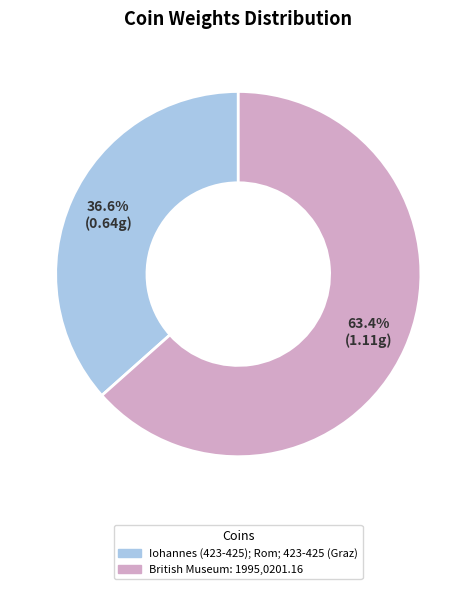

To the nearest percent, what is the average slice percentage?

50%